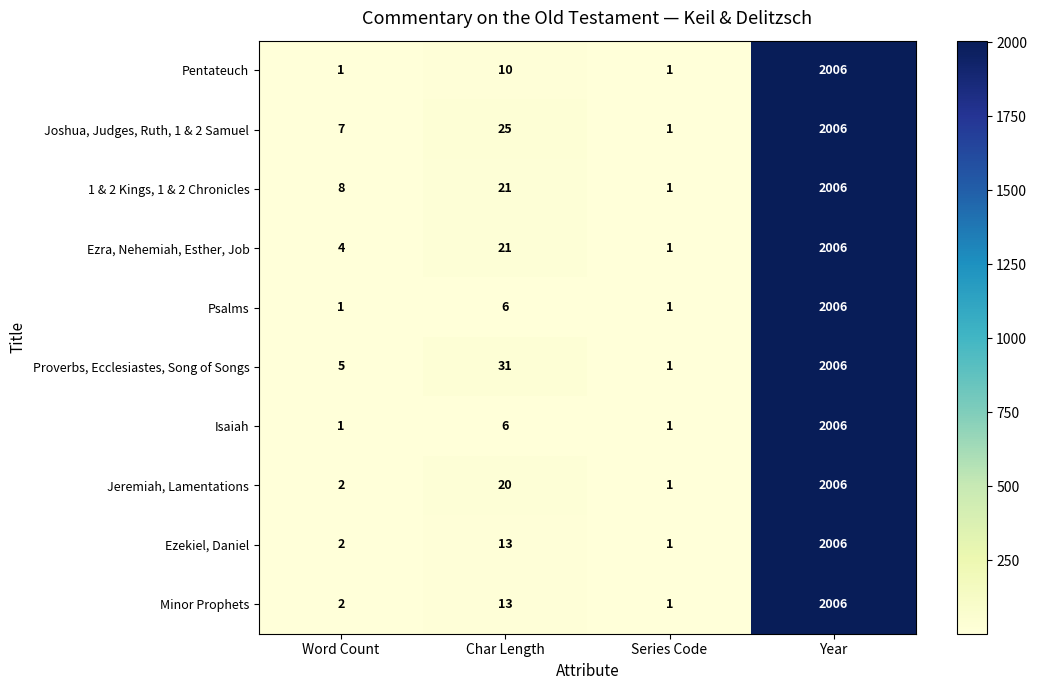

Between Word Count and Series Code, which series saw the biggest shift?

1 & 2 Kings, 1 & 2 Chronicles